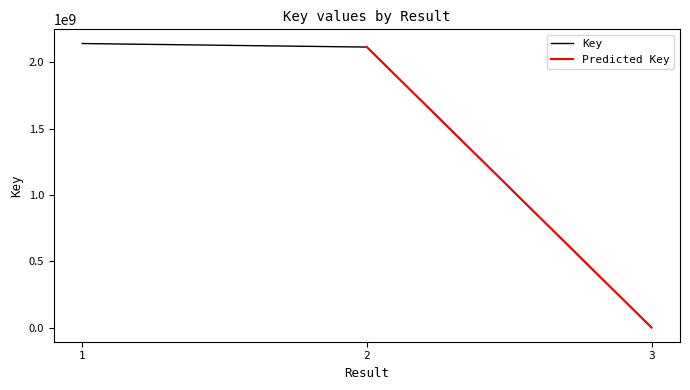

The value at 3 is 3207. True or false?

False